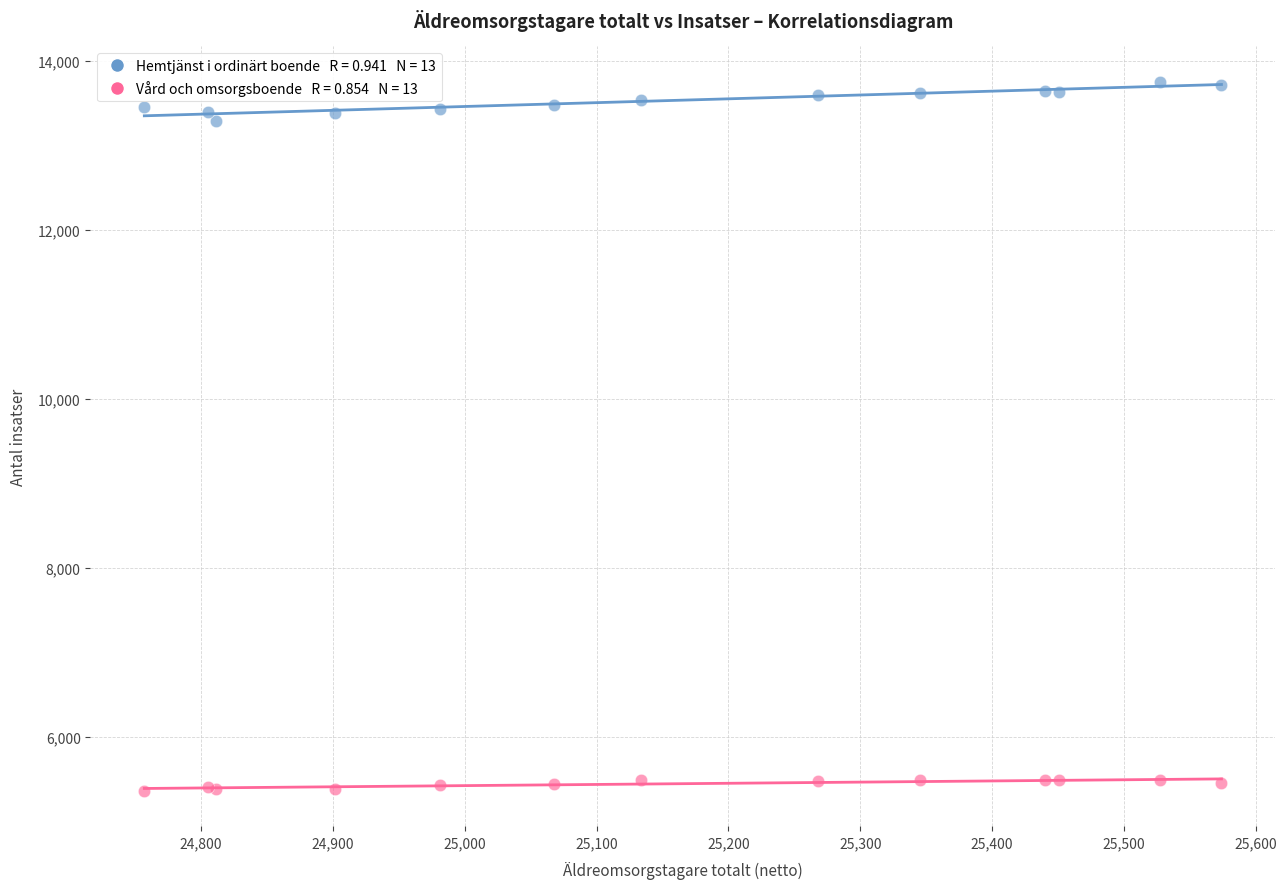

Across all series, what Y value is closest to 9554?

13279